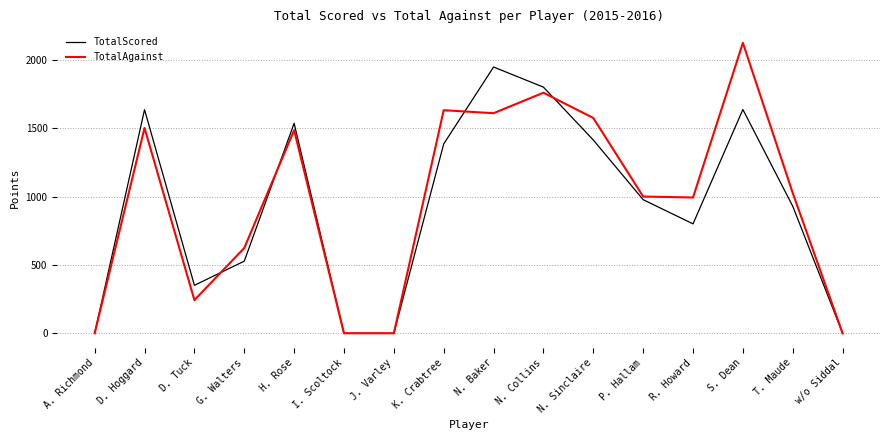

What is the difference between the highest and lowest values at D. Hoggard?

134